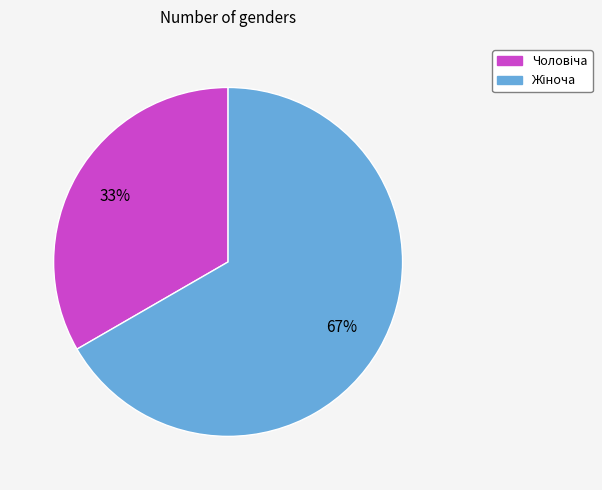

Is there a majority slice in this chart?

Yes